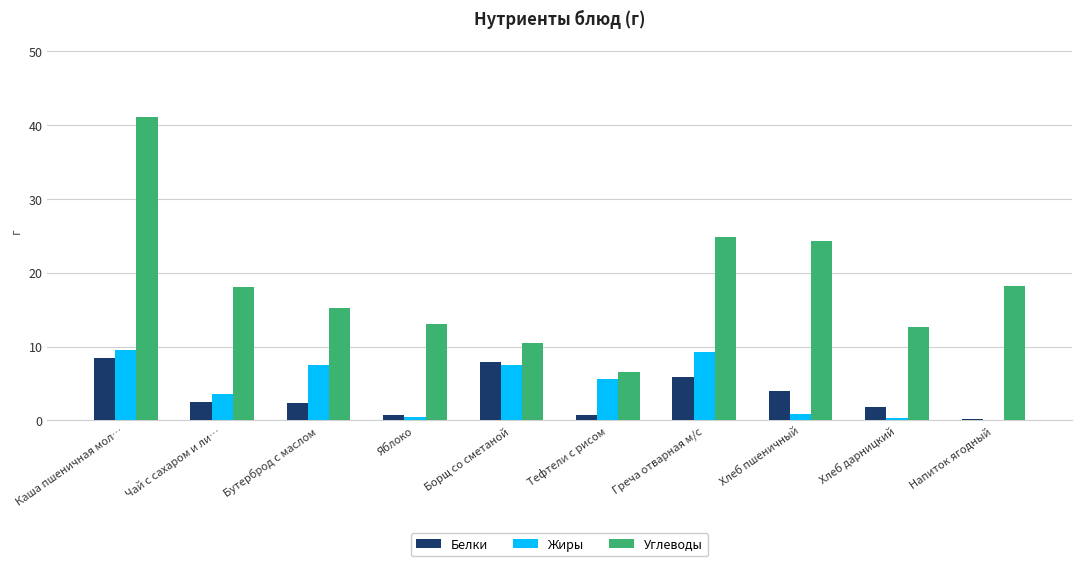

Which series changed the most between Греча отварная м/с and Хлеб пшеничный?

Жиры